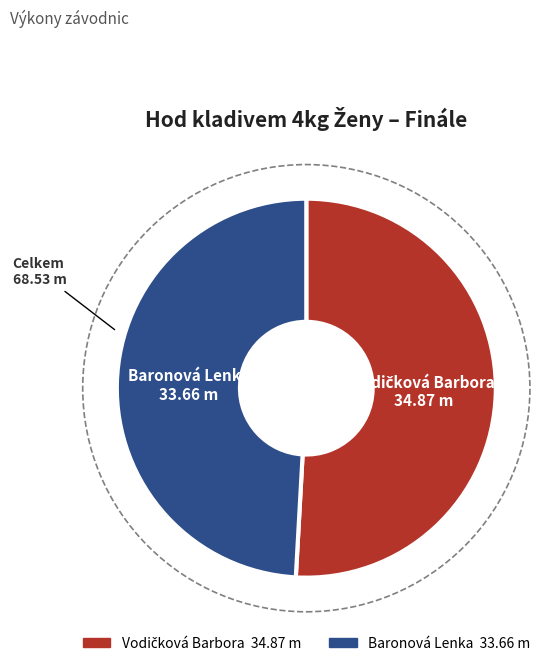

What is the smallest slice in the pie chart?

Baronová Lenka